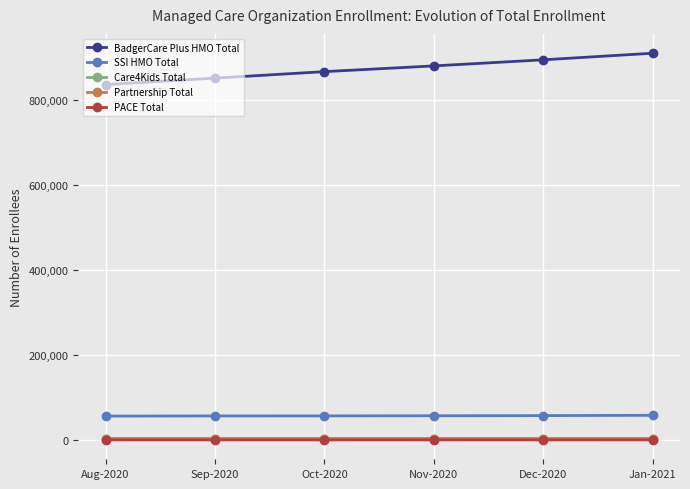

What is the difference between the highest and lowest values at Oct-2020?

865462